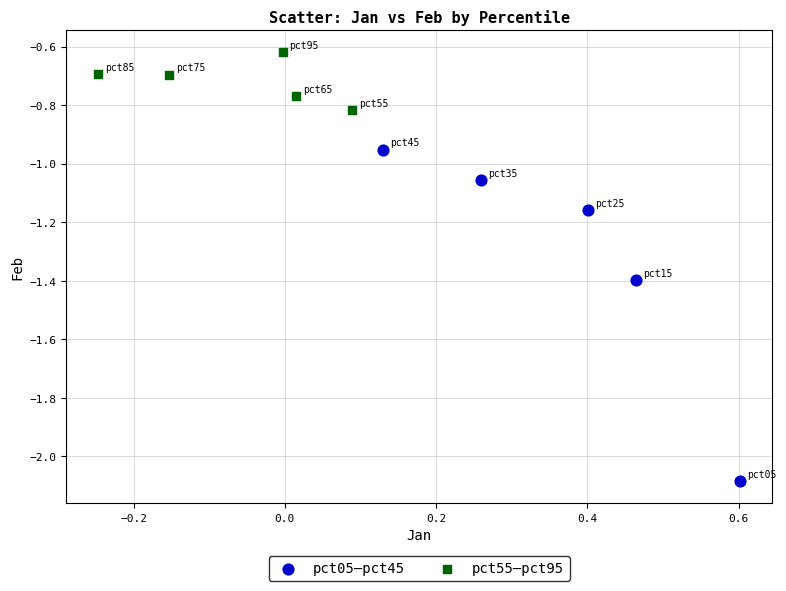

Which series reaches the minimum Y coordinate?

pct05–pct45